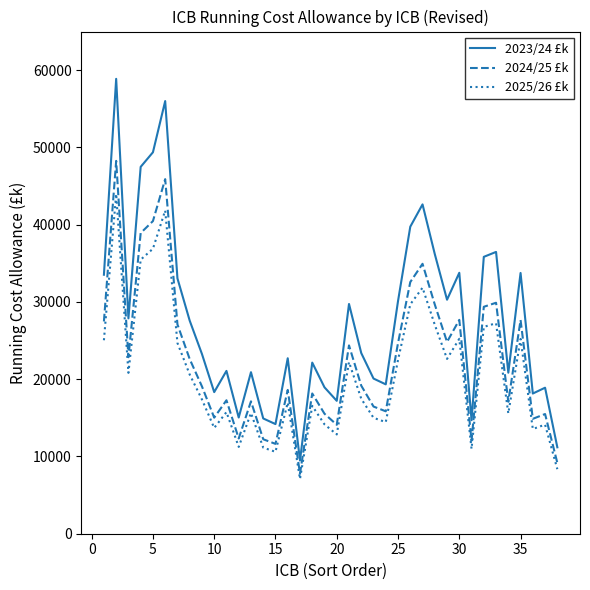

True or false: 2023/24 £k and 2025/26 £k intersect in this chart.

False